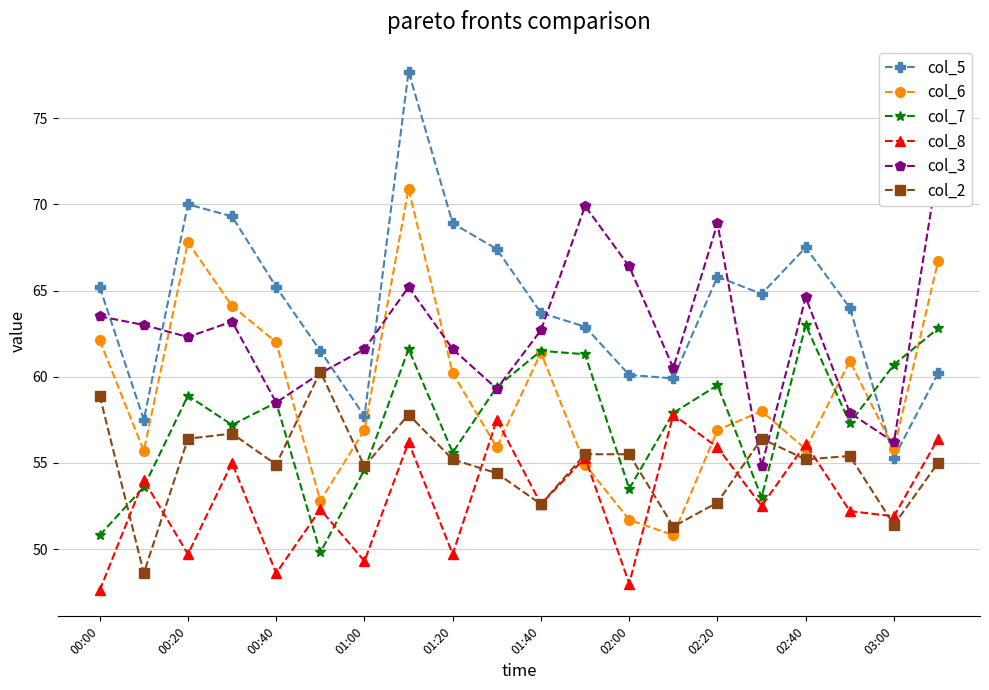

How many interior local valleys does the col_3 series have?

6